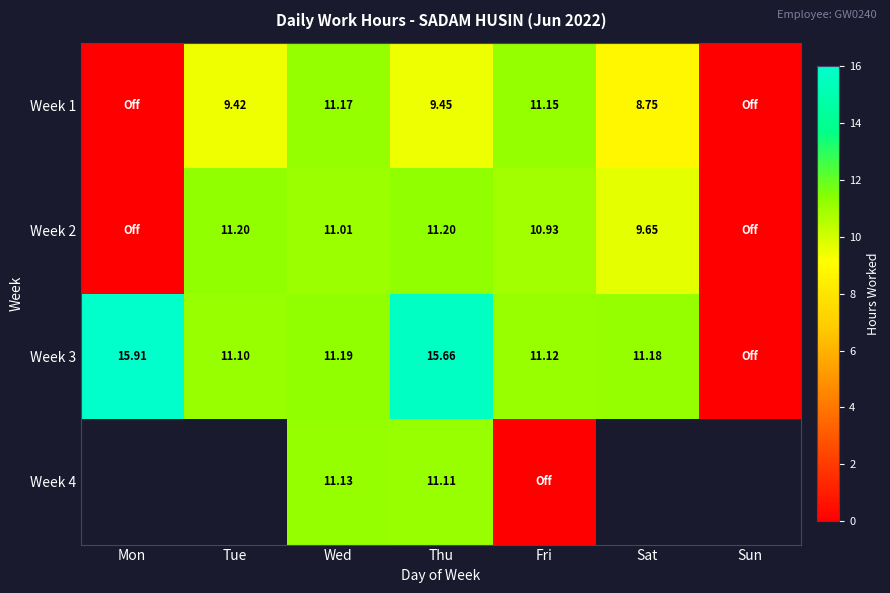

Which series changed the most between Mon and Wed?

Week 1